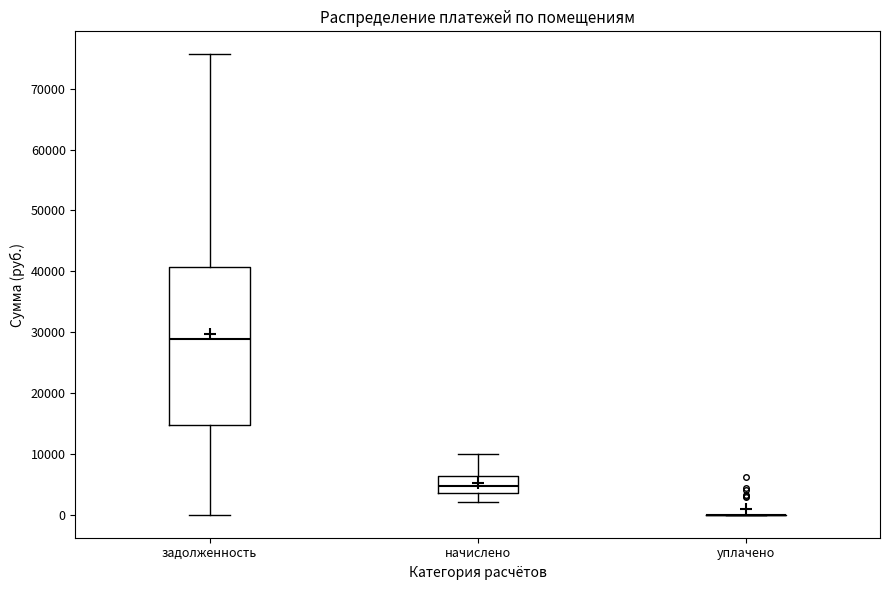

Reading left to right, read every box against the y-axis: the position of its median line, the range the box covers, and the ends of its whiskers. The values are not printed on the chart, so give them approximately, as read against the axis.

задолженность: median 29000, box 15000 to 41000, whiskers 0 to 76000
начислено: median 5000, box 4000 to 6000, whiskers 2000 to 10000
уплачено: box collapsed to a line at 0, whiskers 0 to 0